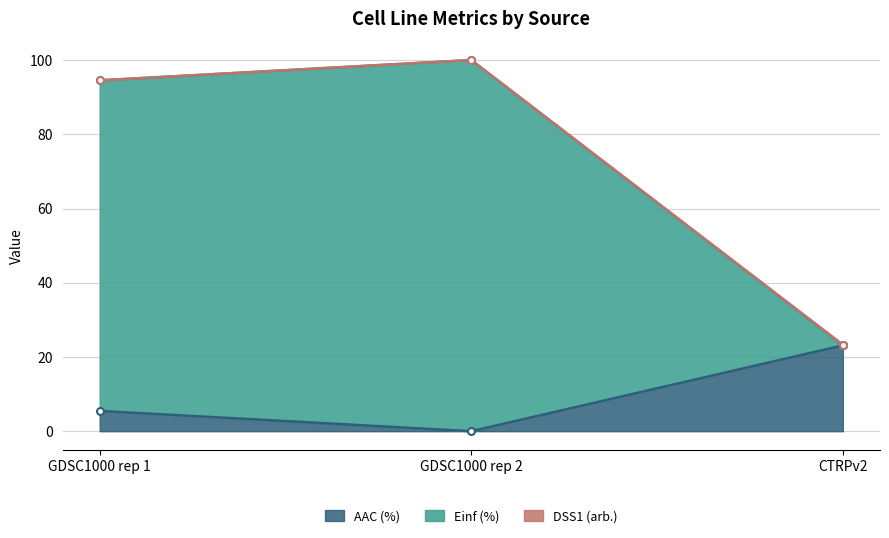

At which label does Einf (%) first exceed 94?

GDSC1000 rep 1